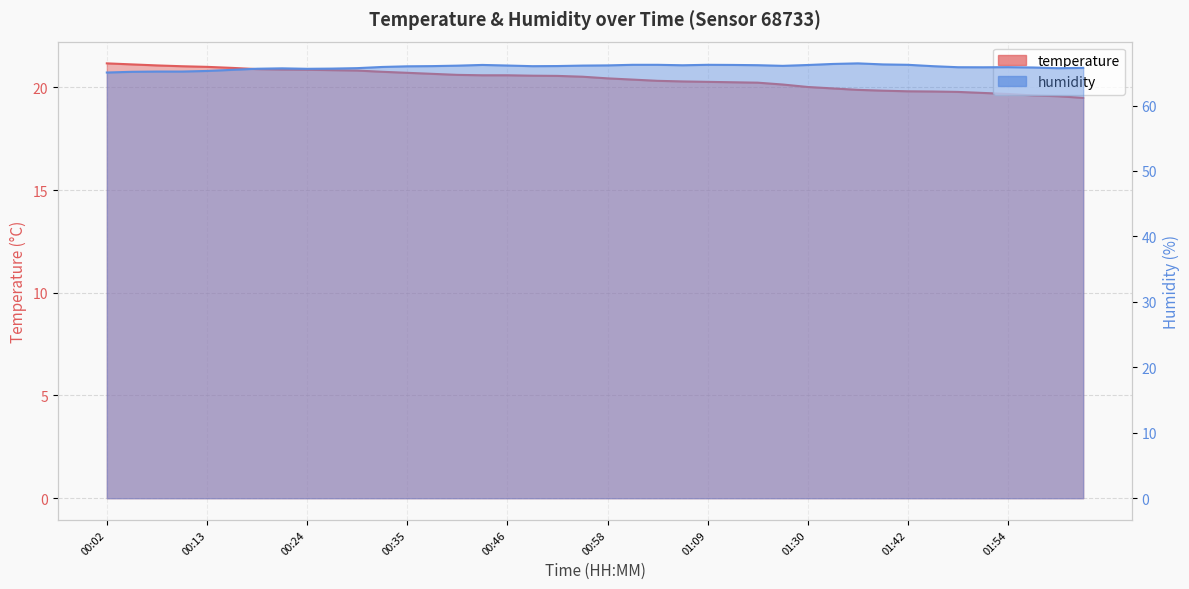

At which category is the sum across all series the highest?

00:44